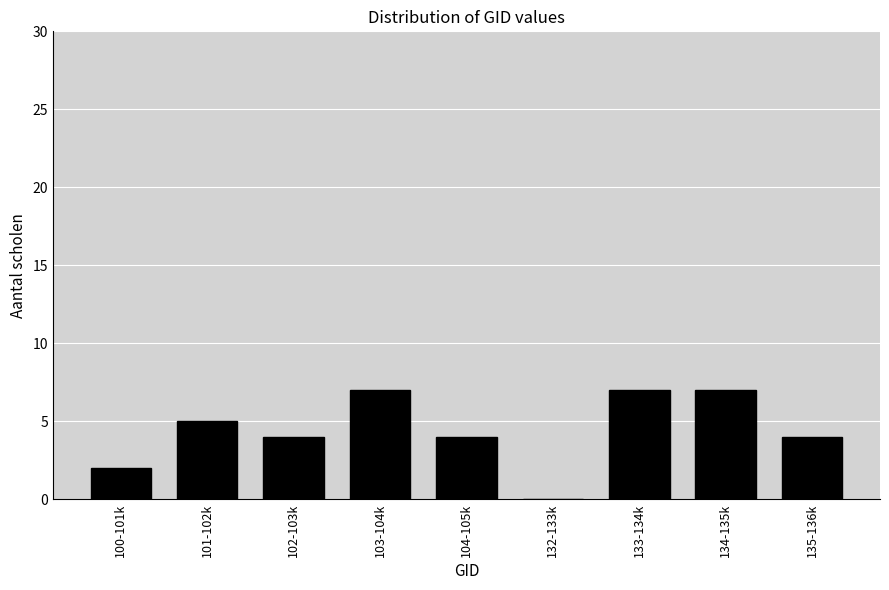

Reading left to right, what are all the values shown in this chart?

100-101k=2	101-102k=5	102-103k=4	103-104k=7	104-105k=4	132-133k=0	133-134k=7	134-135k=7	135-136k=4